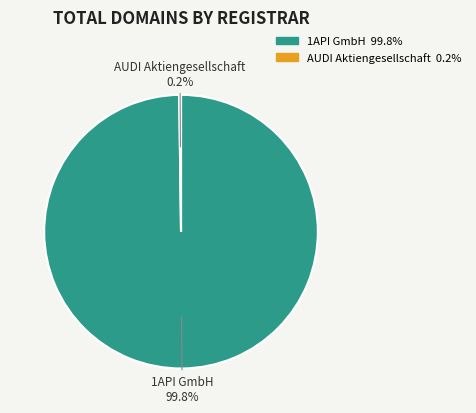

Does 1API GmbH represent more than half of the total?

Yes